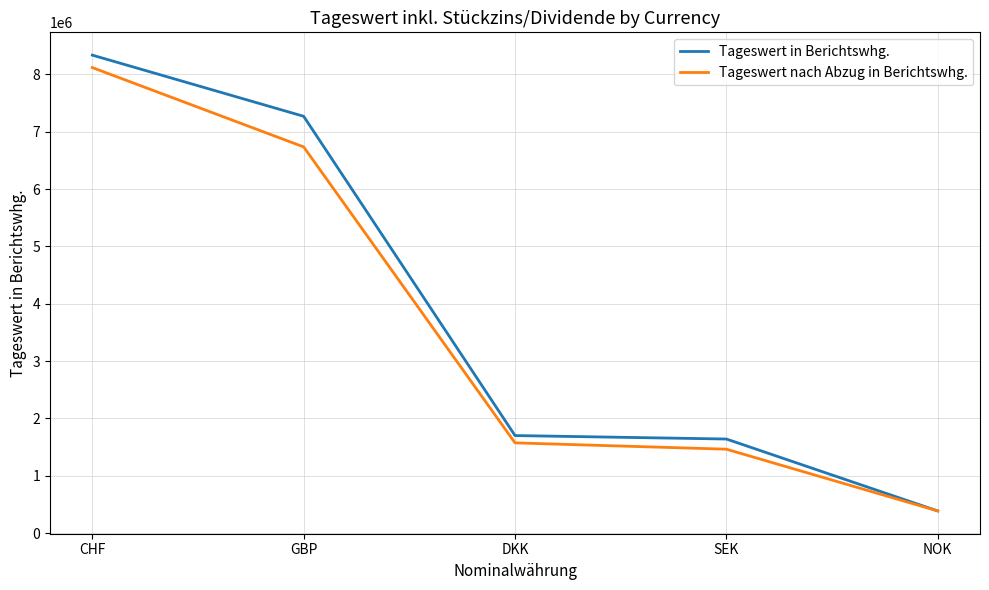

Rank the series at CHF from highest to lowest value.

Tageswert in Berichtswhg., Tageswert nach Abzug in Berichtswhg.